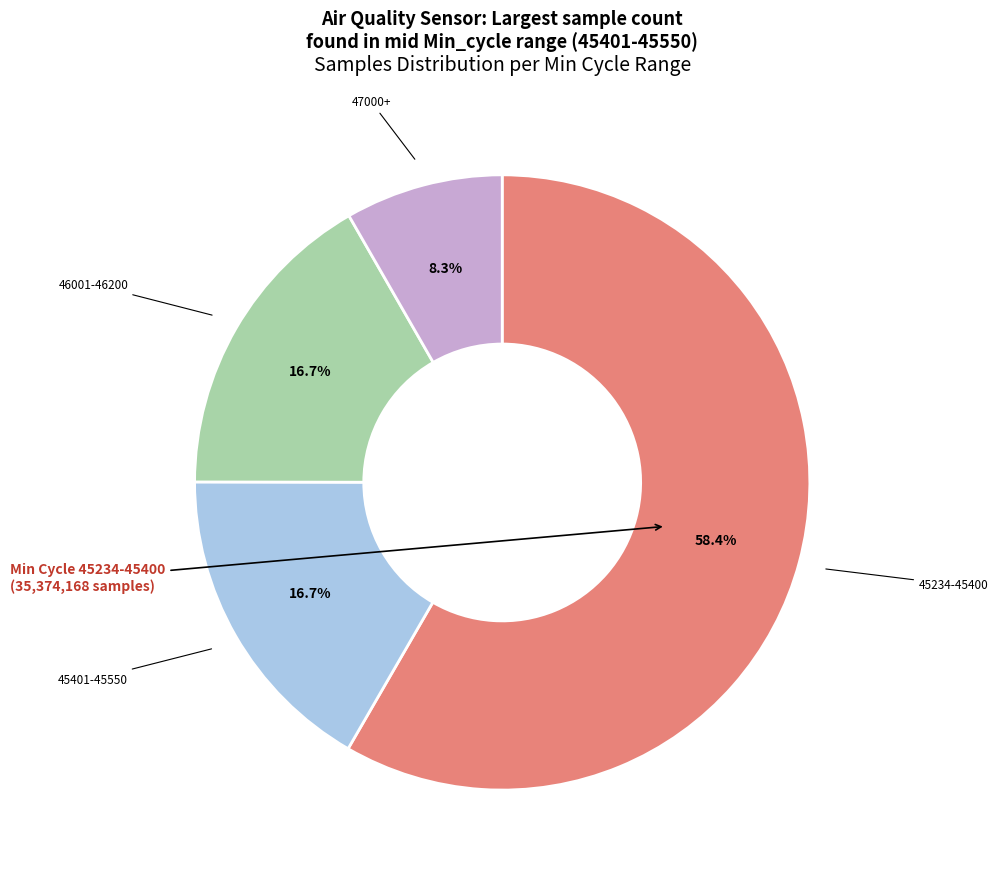

Count the number of slices in the pie.

4